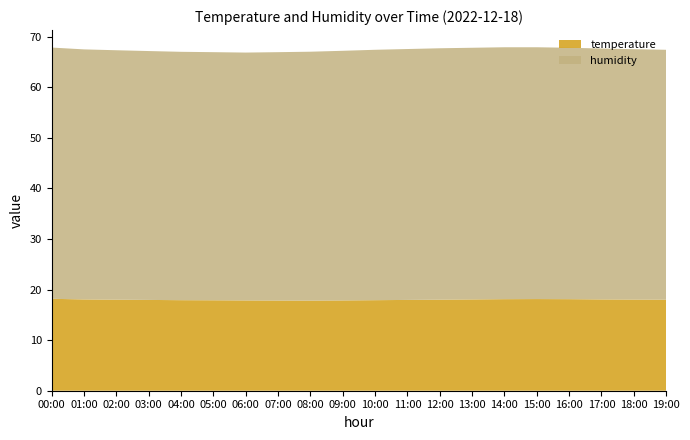

Reading left to right, what are all the values shown in this chart?

temperature: 18.2	18.1	18.0	17.9	17.9	17.9	17.9	17.8	17.8	17.9	17.9	17.9	18.0	18.1	18.1	18.1	18.1	18.1	18.0	18.0
humidity: 49.7	49.4	49.3	49.2	49.1	49.0	49.0	49.1	49.2	49.4	49.5	49.6	49.7	49.8	49.8	49.8	49.7	49.6	49.5	49.4